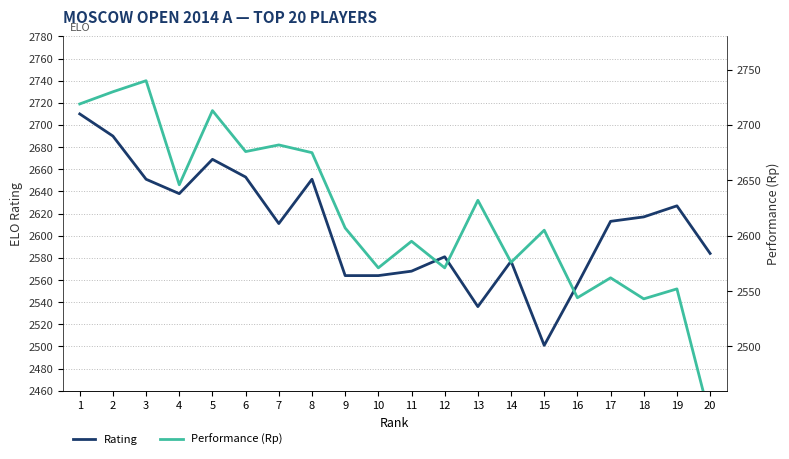

What is the highest value of the Rating series?

2710